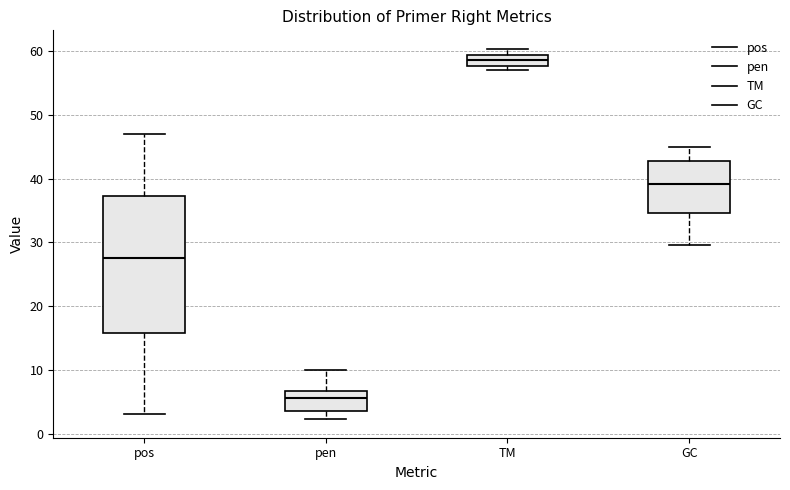

Reading left to right, read every box against the y-axis: the position of its median line, the range the box covers, and the ends of its whiskers. The values are not printed on the chart, so give them approximately, as read against the axis.

pos: median 28, box 16 to 37, whiskers 3 to 47
pen: median 6, box 4 to 7, whiskers 2 to 10
TM: median 59 (inside the box), box 58 to 59, whiskers 57 to 60
GC: median 39, box 35 to 43, whiskers 30 to 45